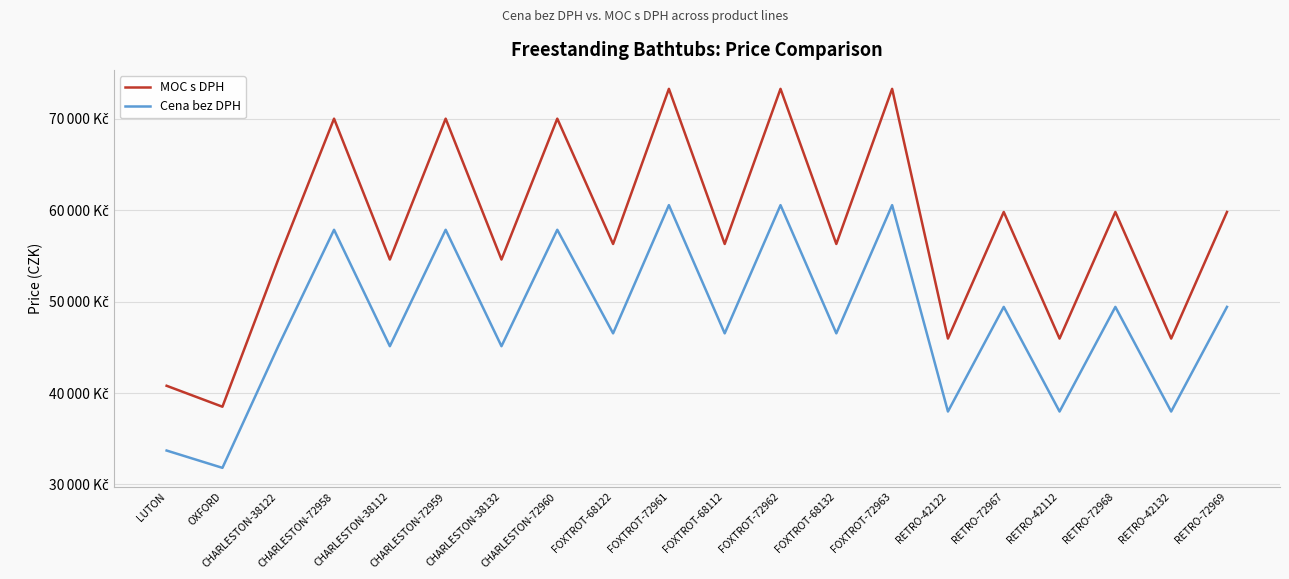

What position from the right is RETRO-42122?

6